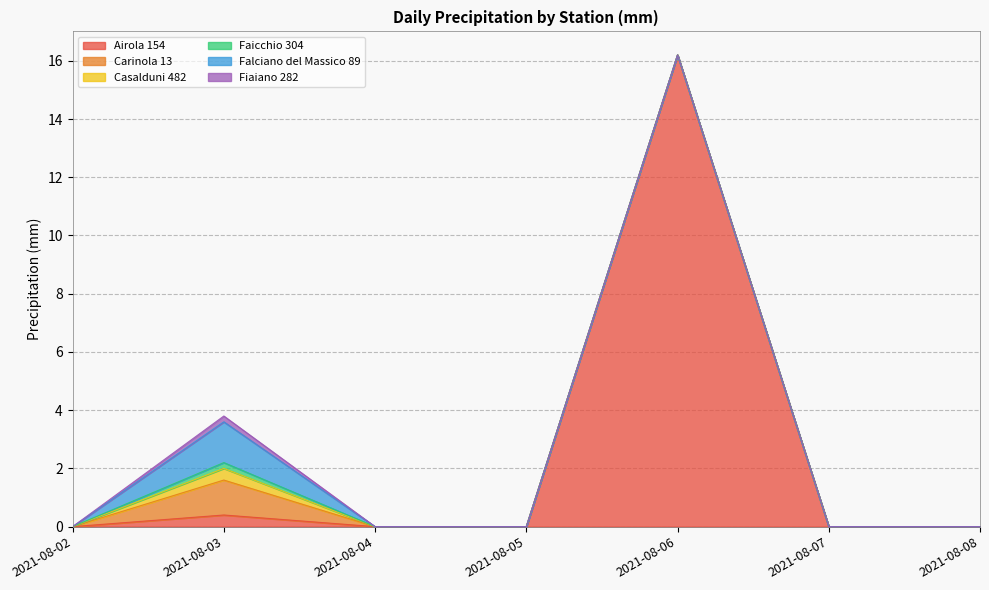

Rank the series at 2021-08-03 from highest to lowest value.

Falciano del Massico 89, Carinola 13, Airola 154, Casalduni 482, Faicchio 304, Fiaiano 282